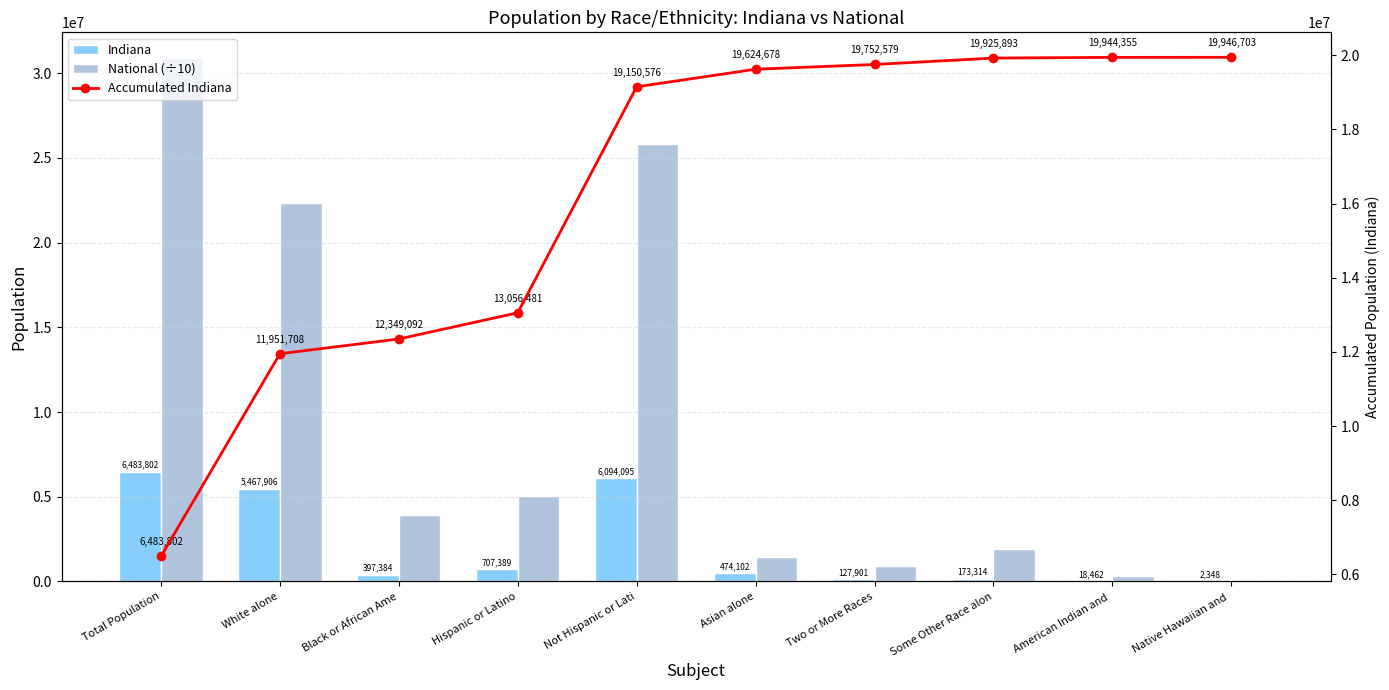

What is the total value across all series at Hispanic or Latino?

18811629.4